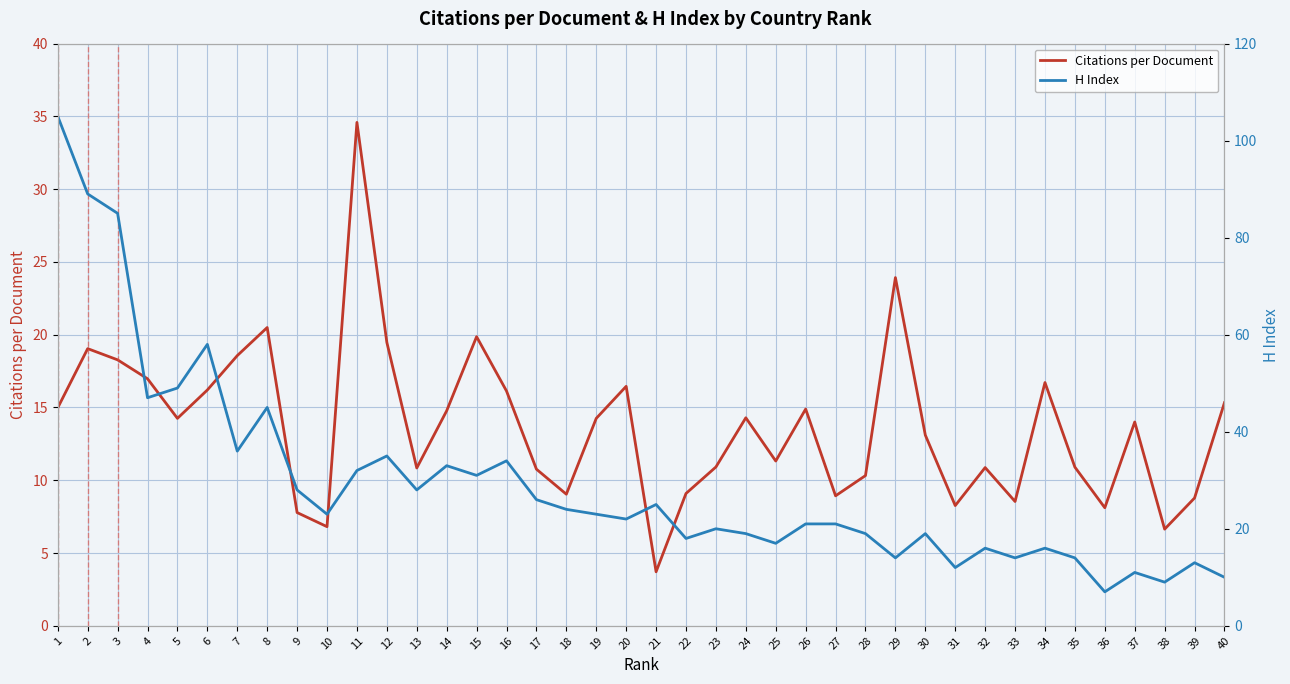

Where is Citations per Document nearest to the value 19?

2